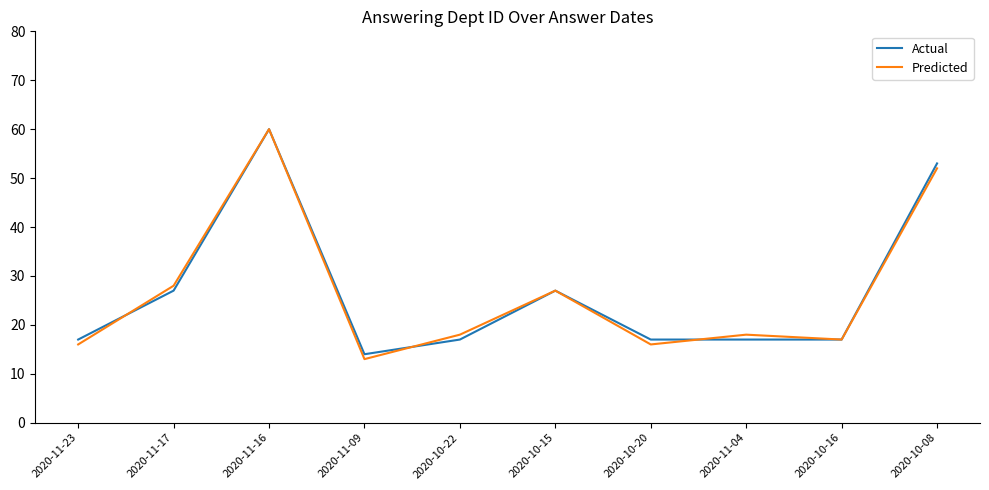

Reading left to right, list all the values displayed in this chart.

Actual: 17	27	60	14	17	27	17	17	17	53
Predicted: 16	28	60	13	18	27	16	18	17	52